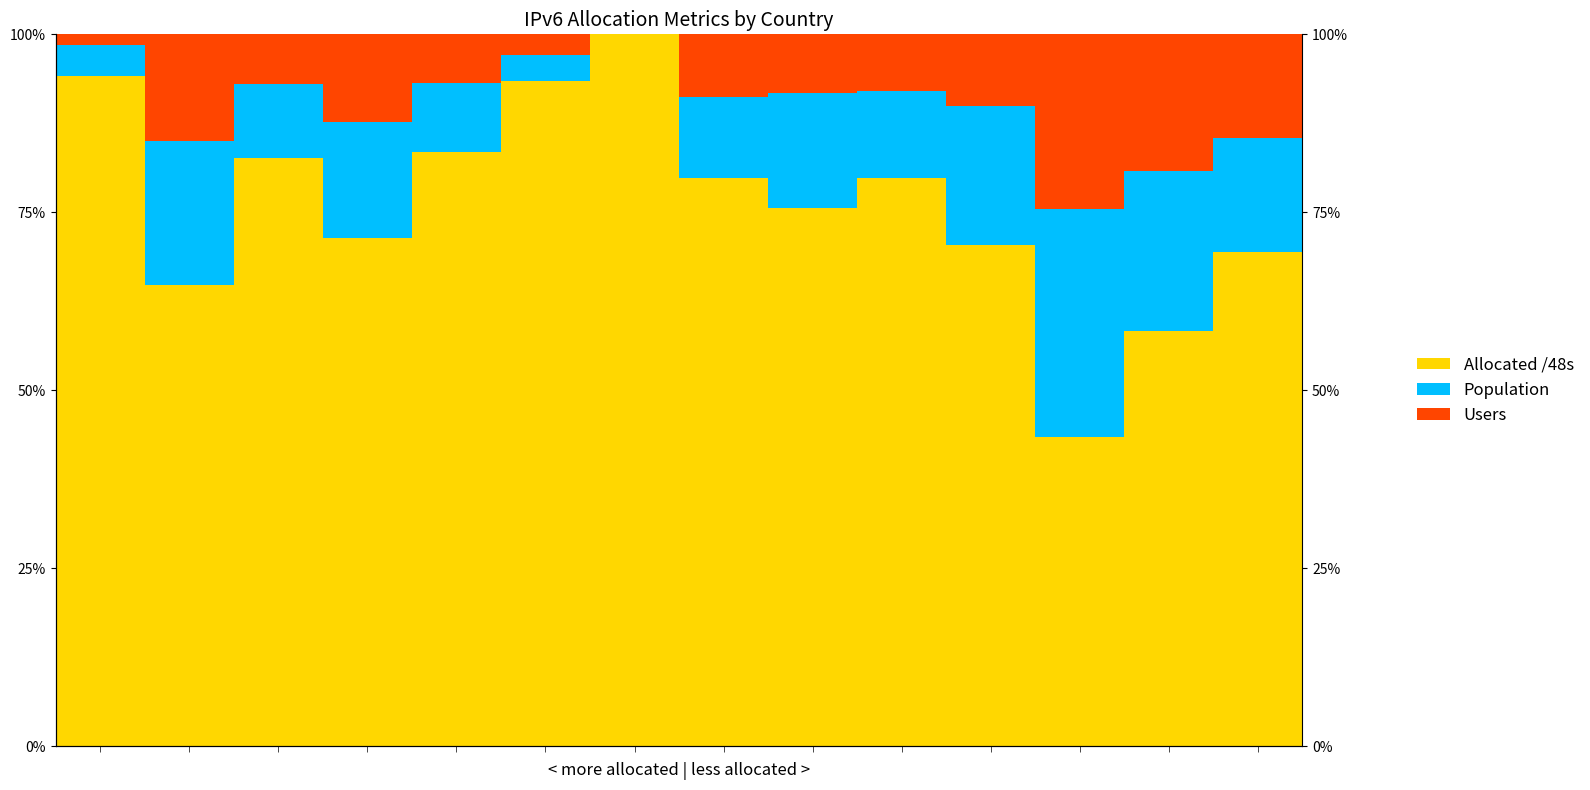

Reading left to right, what are all the values shown in this chart?

Allocated /48s: 0=0.9	1=0.6	2=0.8	3=0.7	4=0.8	5=0.9	6=1.0	7=0.8	8=0.8	9=0.8	10=0.7	11=0.4	12=0.6	13=0.7
Population: 0=0.0	1=0.2	2=0.1	3=0.2	4=0.1	5=0.0	6=0.0	7=0.1	8=0.2	9=0.1	10=0.2	11=0.3	12=0.2	13=0.2
Users: 0=0.0	1=0.1	2=0.1	3=0.1	4=0.1	5=0.0	6=0.0	7=0.1	8=0.1	9=0.1	10=0.1	11=0.2	12=0.2	13=0.1